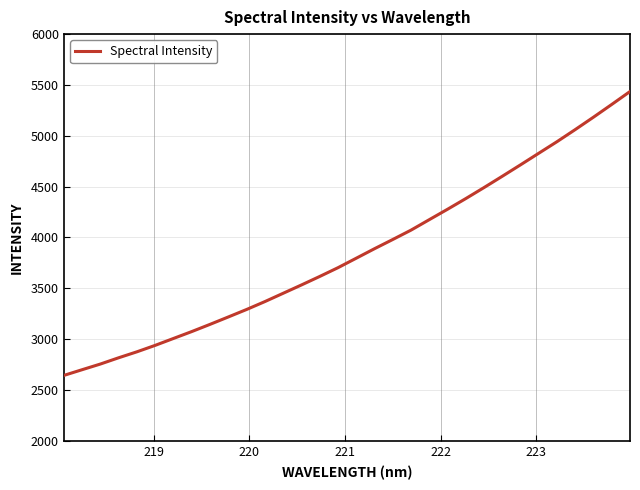

What is the difference between the maximum and minimum values?

2792.7